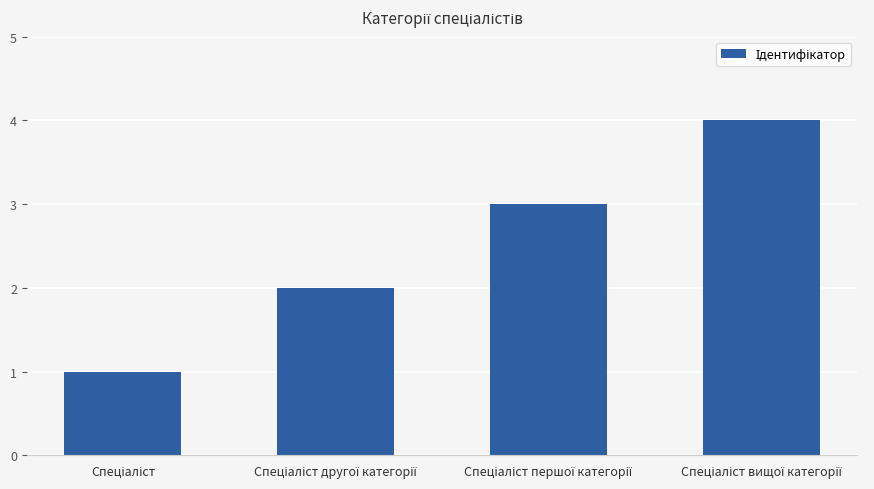

What is the difference between the maximum and minimum values?

3